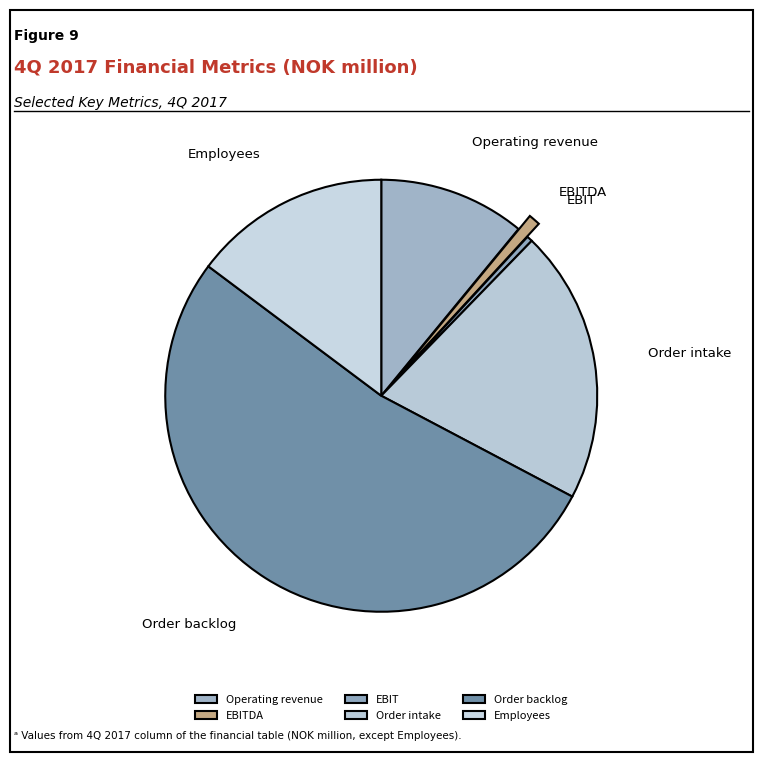

Count the number of slices in the pie.

6